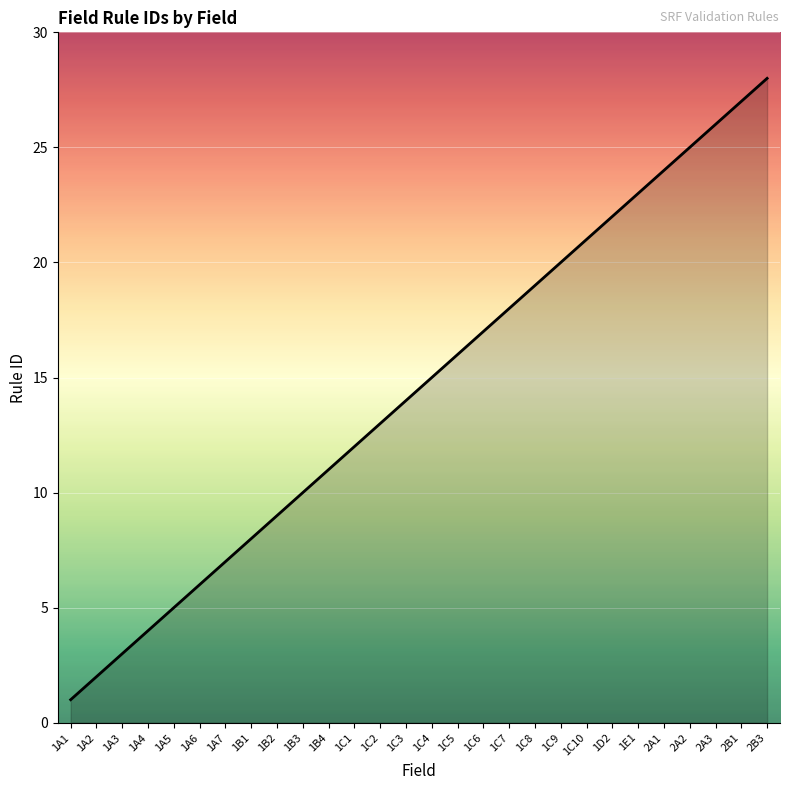

What is the change in value from 2A2 to 2B3?

+3